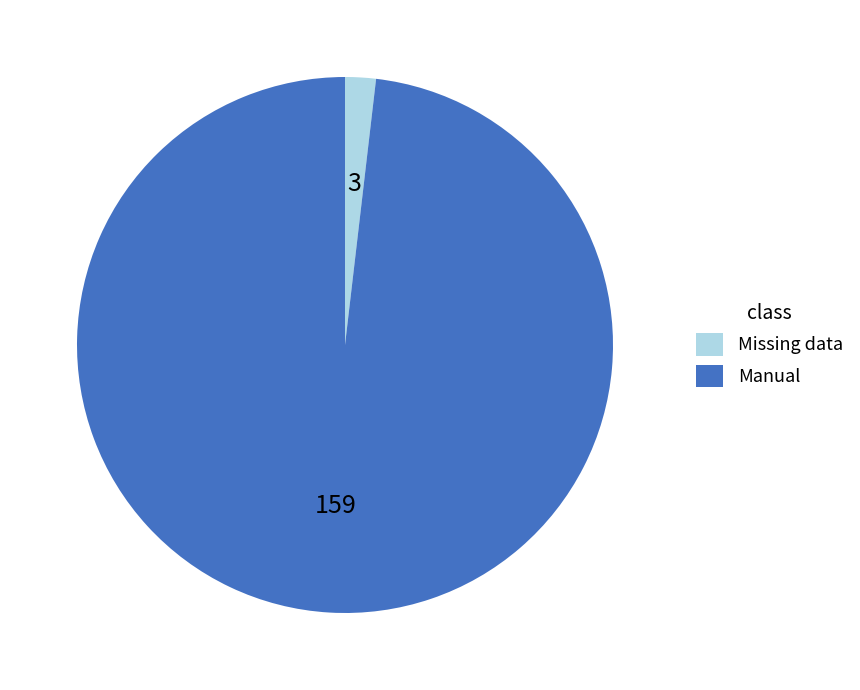

Is there any slice that represents more than half of the pie?

Yes